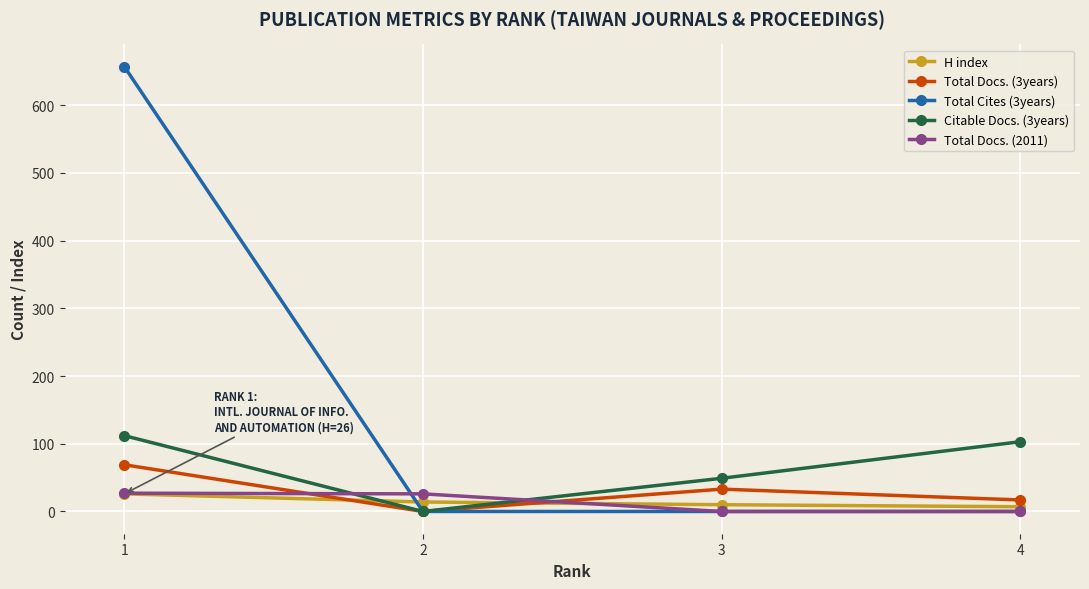

True or false: Total Cites (3years) has more than 2 points higher than both neighbors.

False